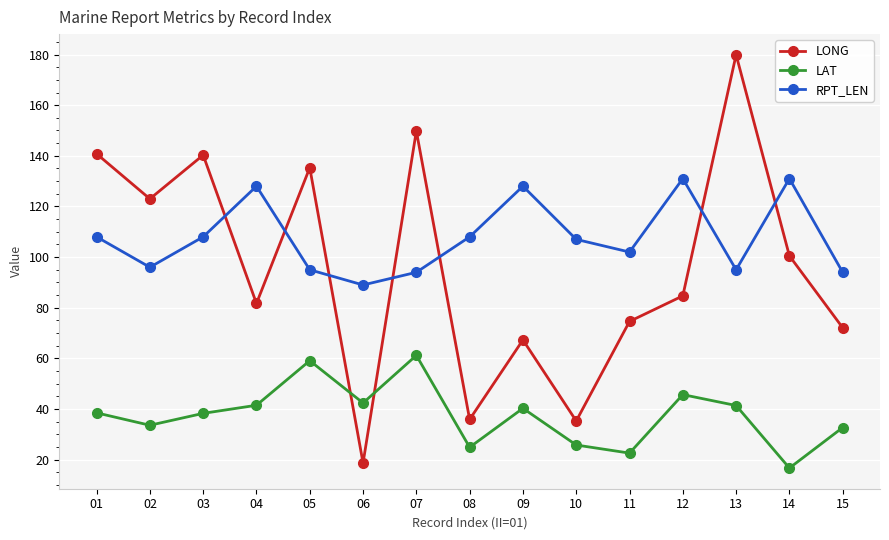

How many data points does each series have?

15